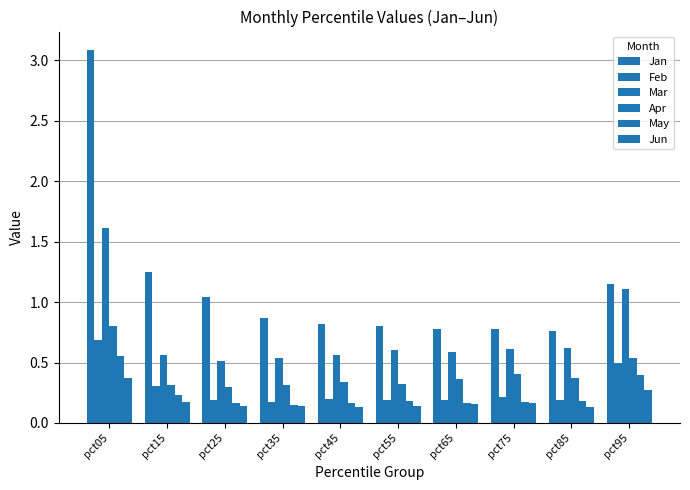

Which category has the lowest value in the Mar series?

pct25